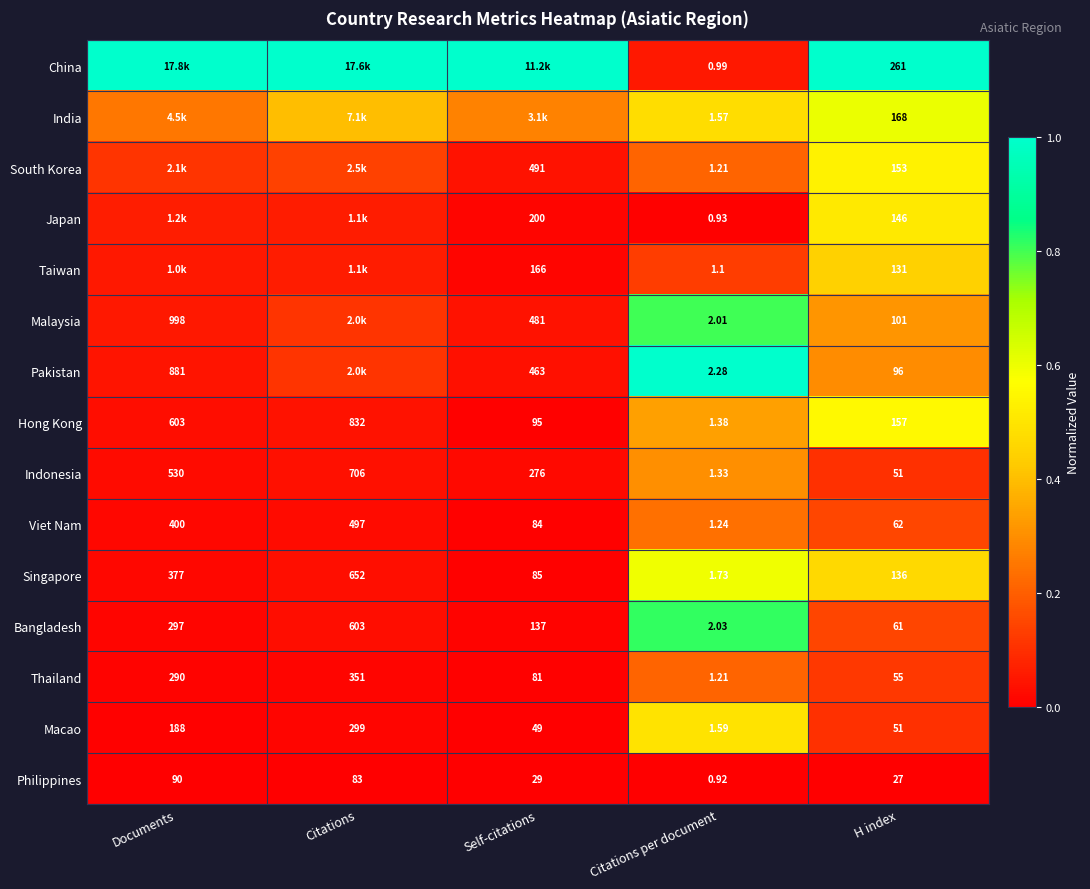

Which category has the lowest value in the Thailand series?

Citations per document